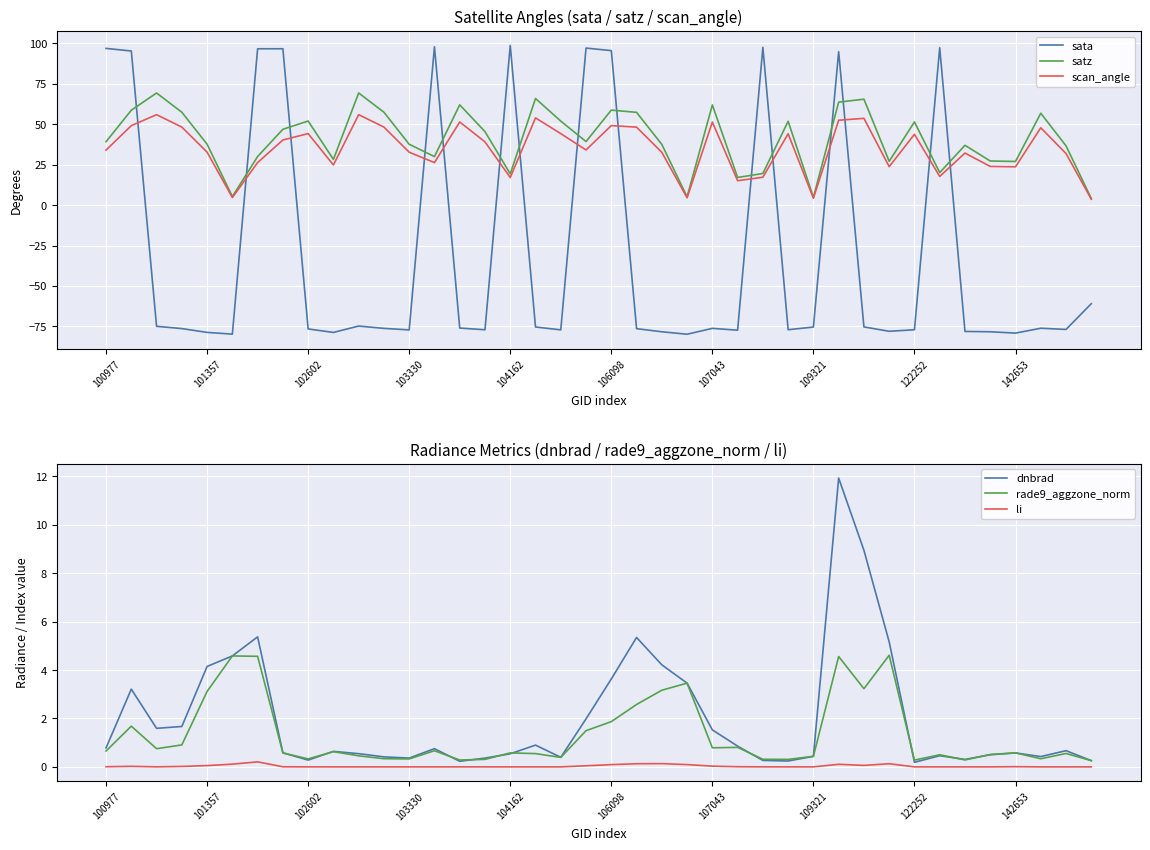

What is the value of the scan_angle point at the 20th from the left?

34.1